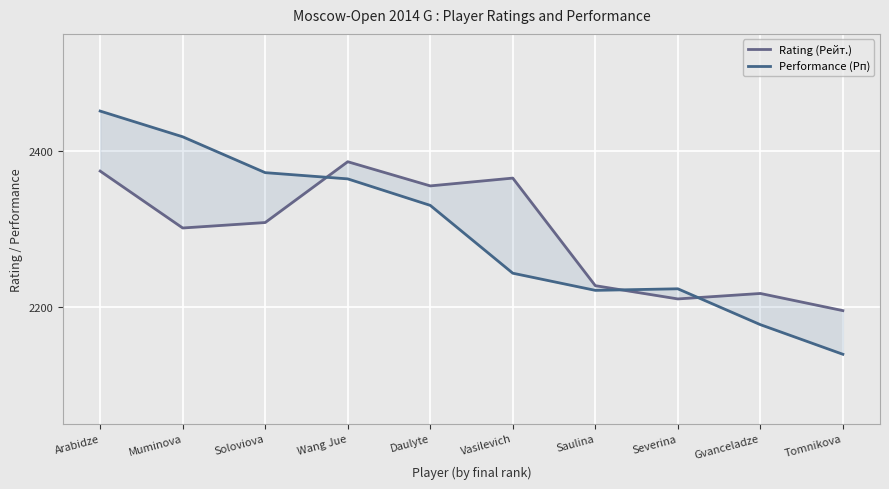

What is the label of the 5th point from the left?

Daulyte